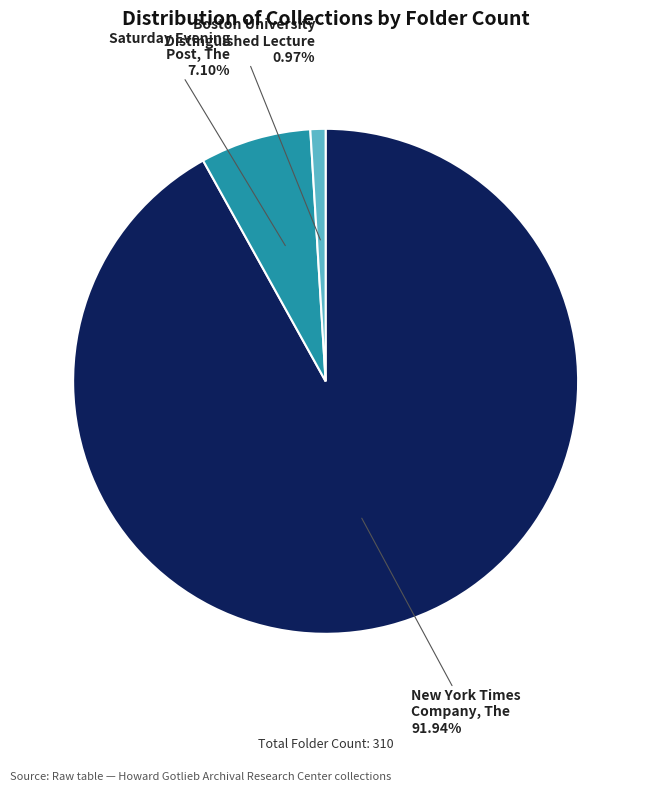

How many slices are in this pie chart?

3